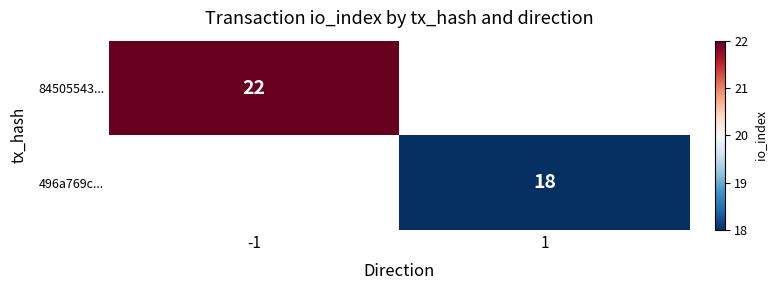

The value of 496a769c... at 1 is 28. True or false?

False